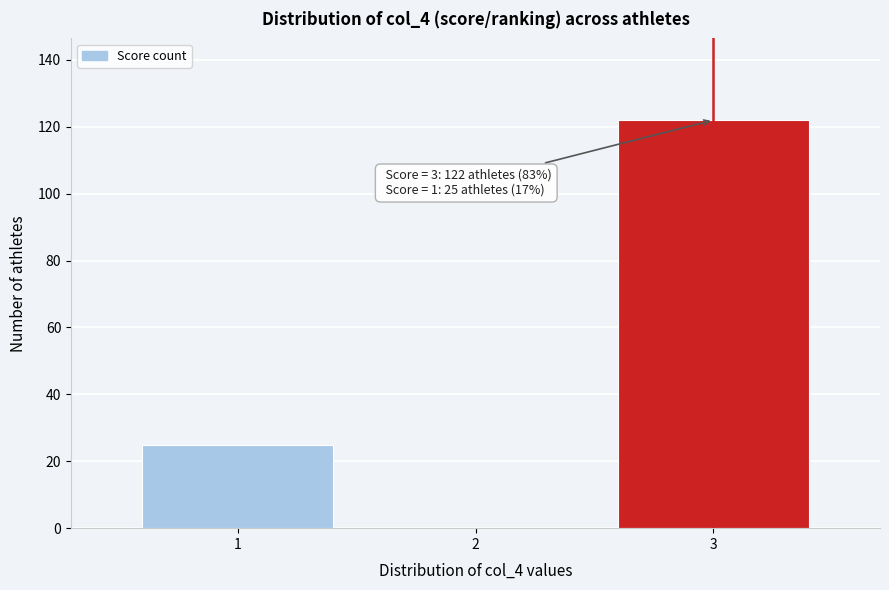

Reading left to right, extract all data points from this chart.

1=25	2=0	3=122